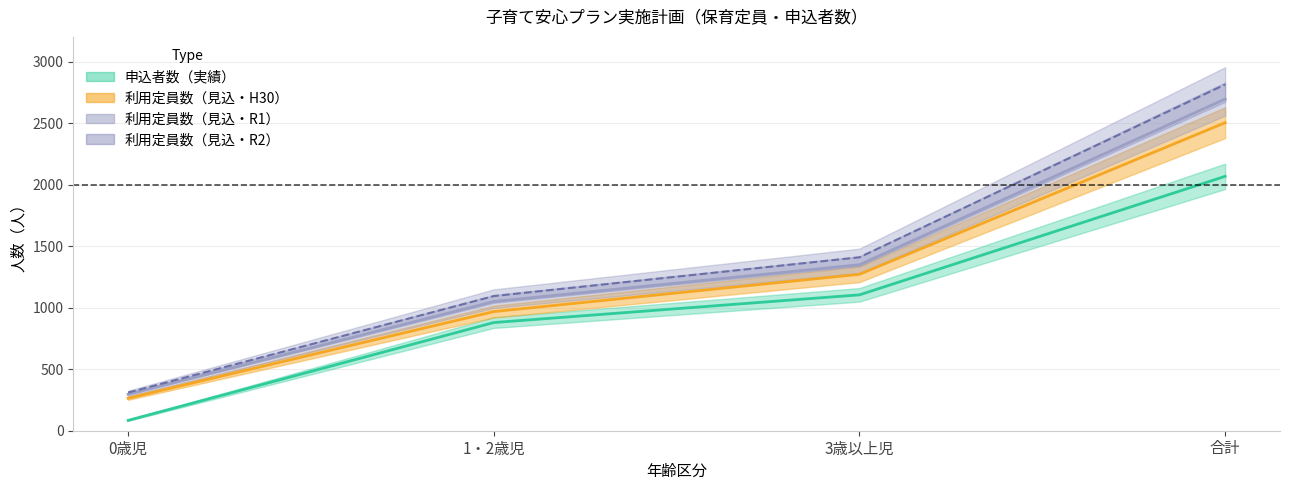

What is the spread (max minus min) of values at 0歳児?

226